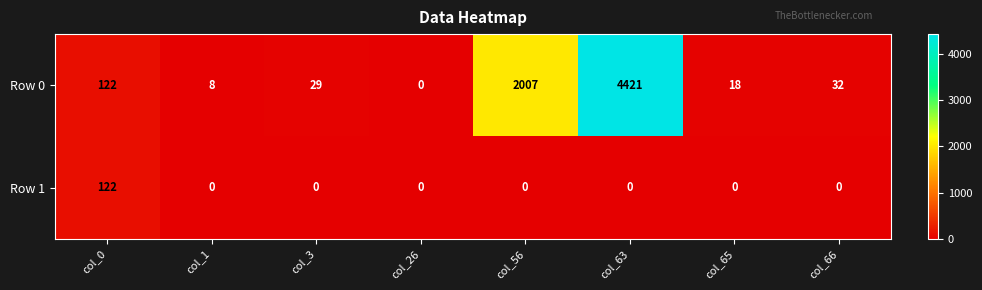

Rank the series at col_56 from lowest to highest value.

Row 1, Row 0